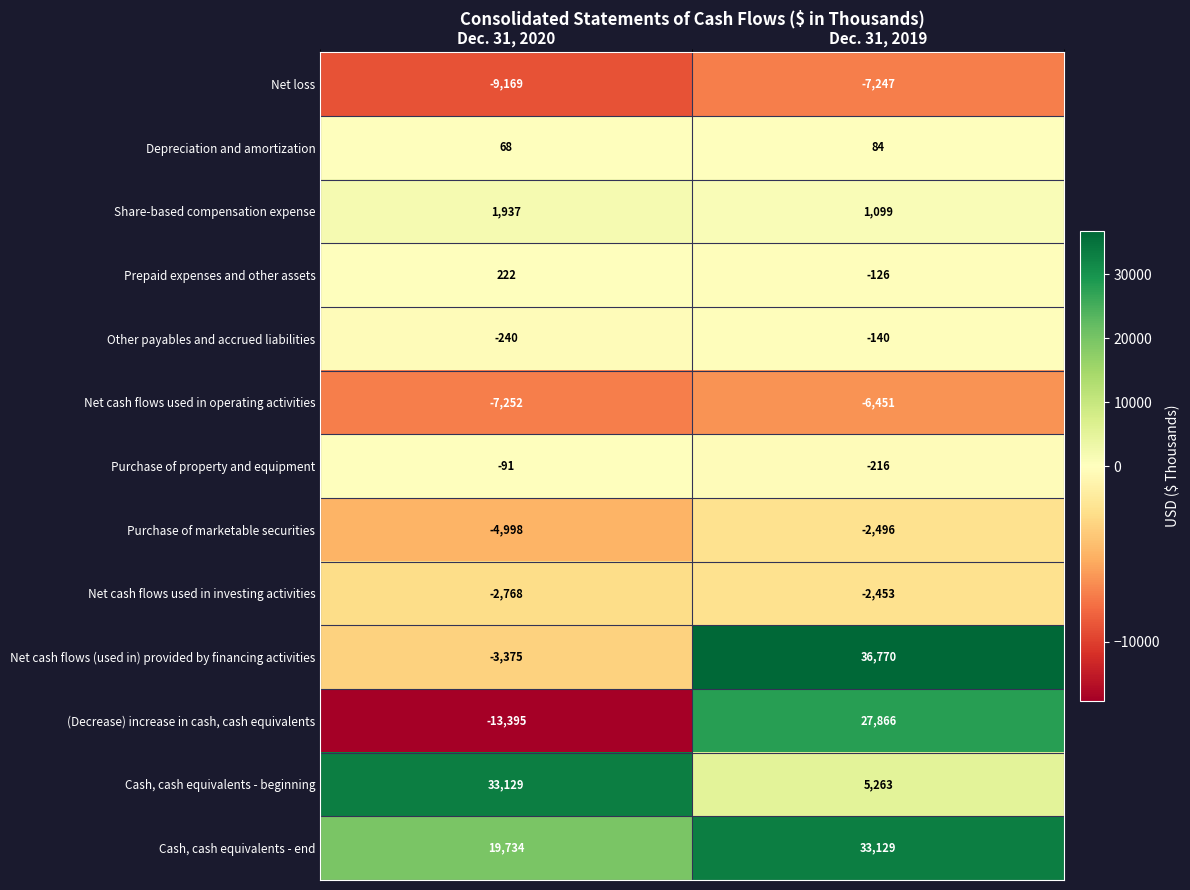

What is the difference between the highest and lowest values at Dec. 31, 2020?

46524